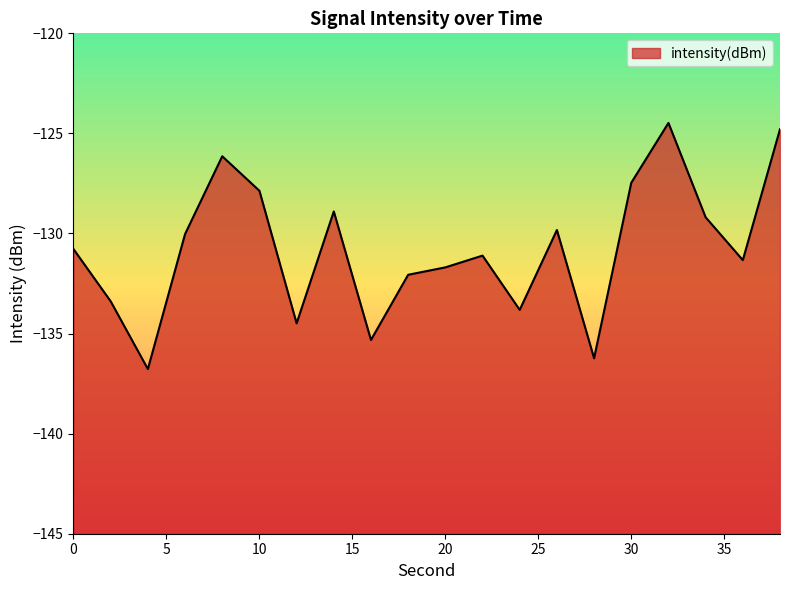

Where does the data first go above -130?

8